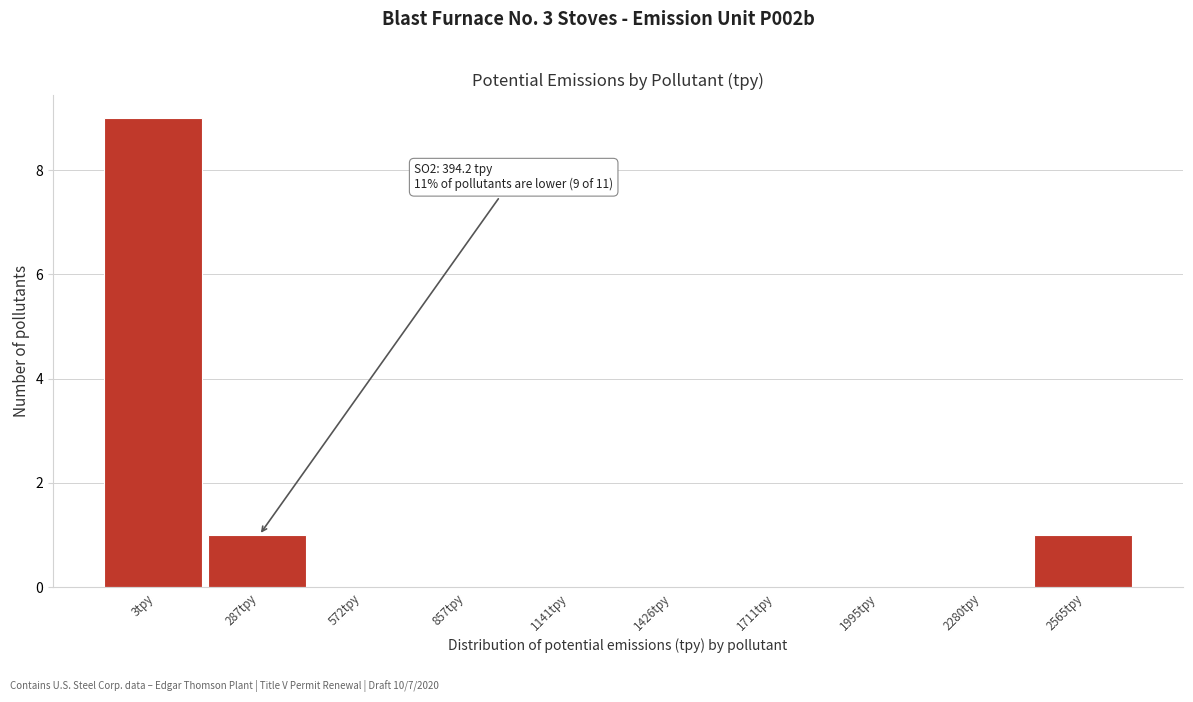

Reading left to right, what are all the values shown in this chart?

3tpy=9	287tpy=1	572tpy=0	857tpy=0	1141tpy=0	1426tpy=0	1711tpy=0	1995tpy=0	2280tpy=0	2565tpy=1